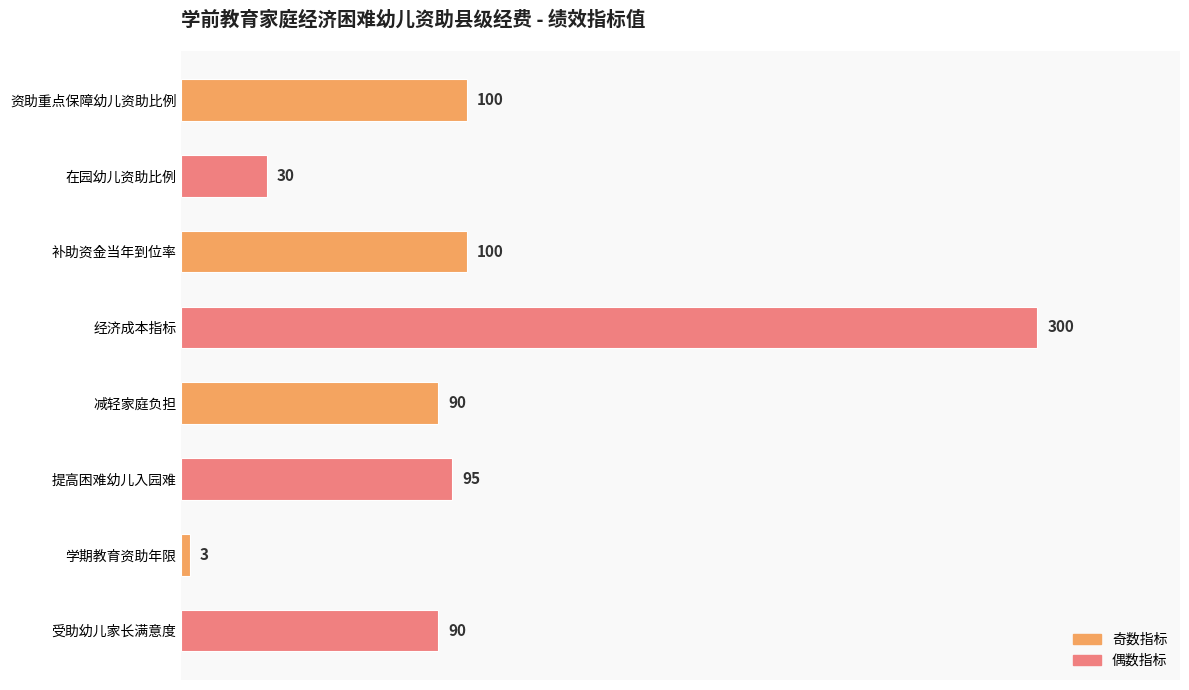

The chart shows a value of 300 at 经济成本指标. True or false?

True